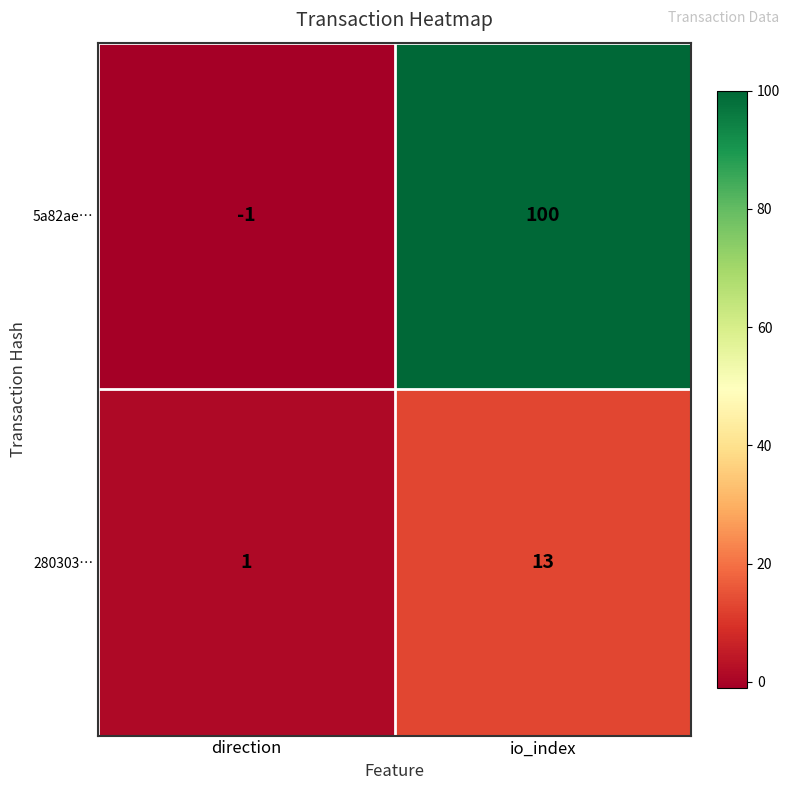

What is the difference between the maximum and minimum values in the 5a82ae… series?

101